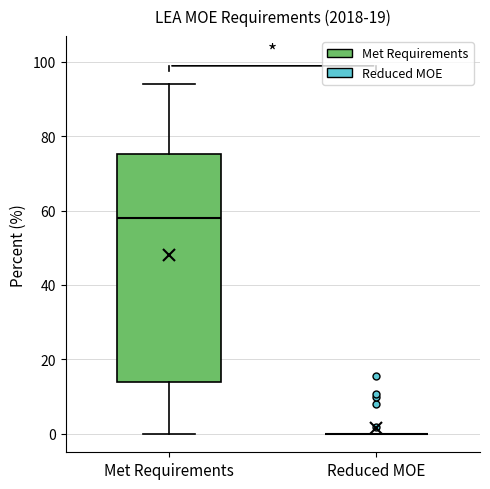

Reading left to right, read every box against the y-axis: the position of its median line, the range the box covers, and the ends of its whiskers. The values are not printed on the chart, so give them approximately, as read against the axis.

Met Requirements: median 58, box 14 to 76, whiskers 0 to 94
Reduced MOE: box collapsed to a line at 0, whiskers 0 to 0